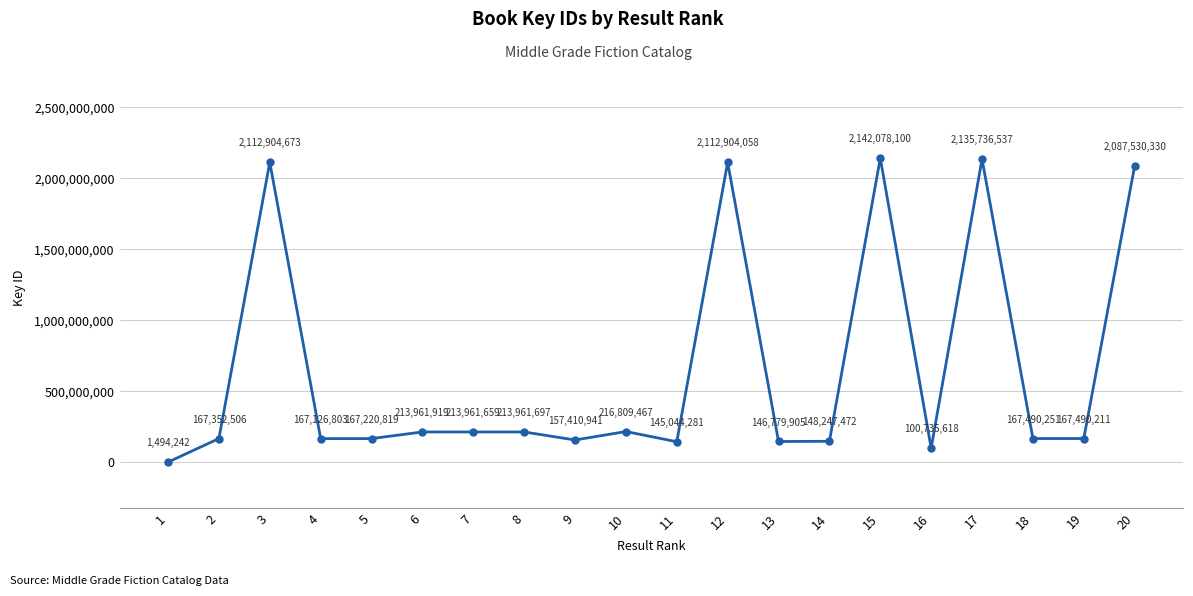

Which category has the lowest value across all series?

1